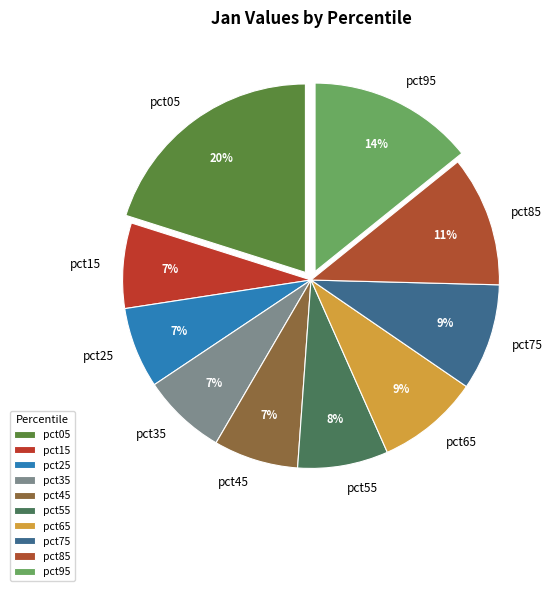

Does pct85 represent more than half of the total?

No